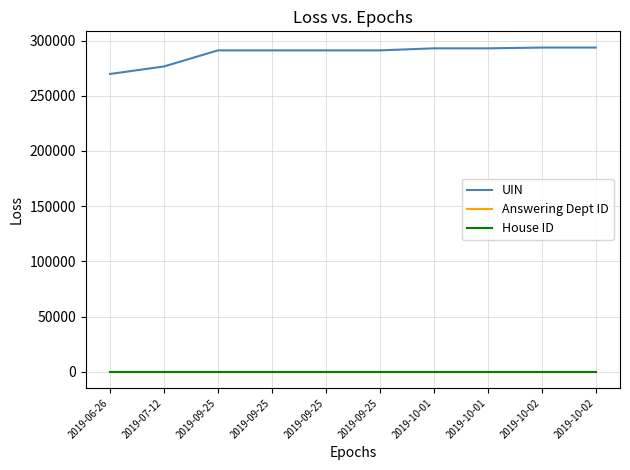

How many lines are shown in the chart?

3